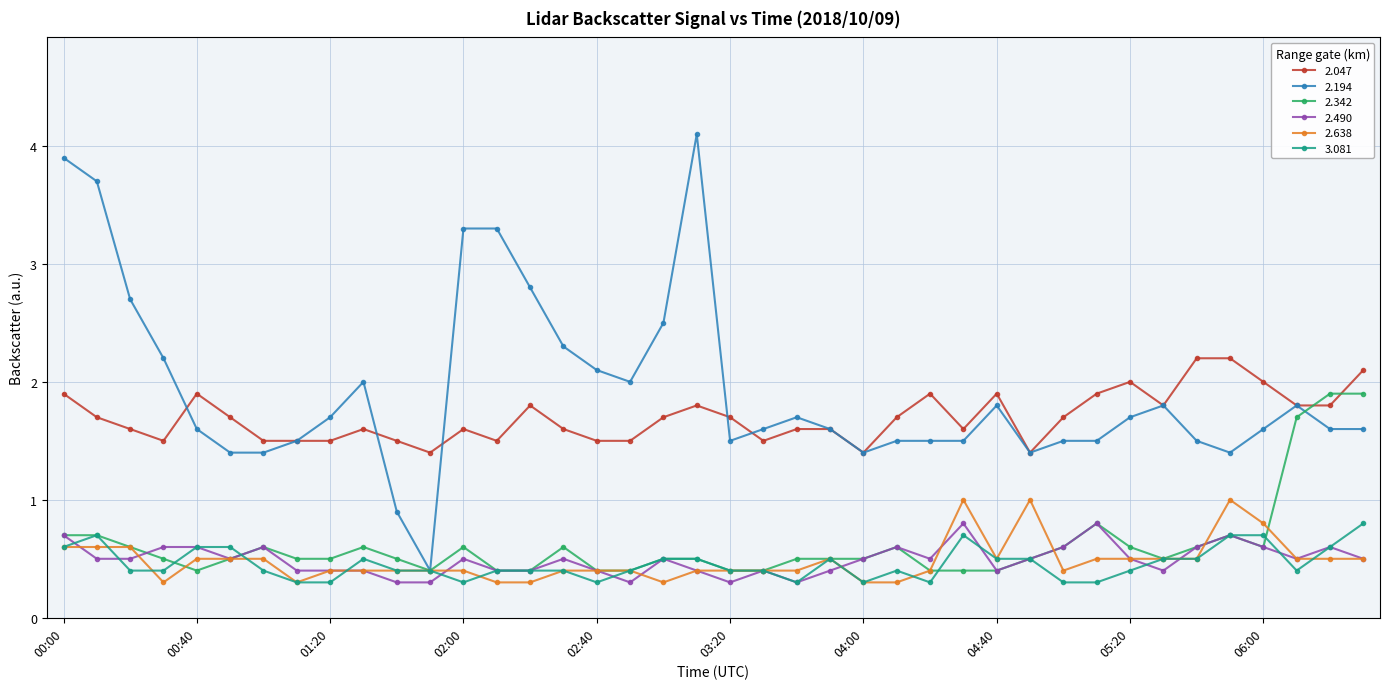

What is the minimum value shown in the chart?

0.3